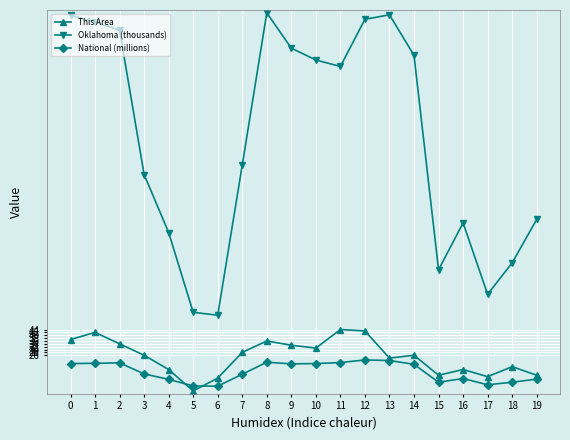

What is the difference between the This Area values at 1 and 18?

24.0